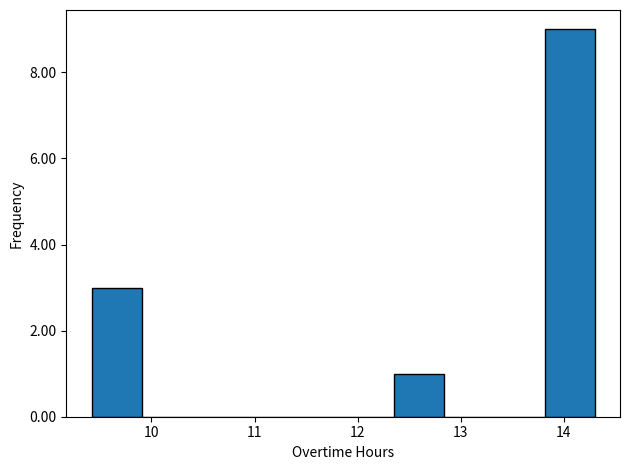

How tall is the bar that spans 9.4 to 9.9 on the x-axis? Neither the bar edges nor the heights are printed on the chart, so give them approximately, as read against the axes.

3